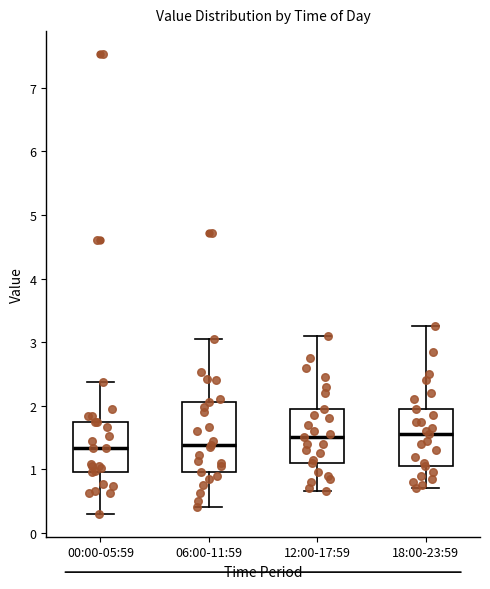

Reading left to right, read every box against the y-axis: the position of its median line, the range the box covers, and the ends of its whiskers. The values are not printed on the chart, so give them approximately, as read against the axis.

00:00-05:59: median 1.3, box 1.0 to 1.8, whiskers 0.3 to 2.4
06:00-11:59: median 1.4, box 1.0 to 2.1, whiskers 0.4 to 3.1
12:00-17:59: median 1.5, box 1.1 to 2.0, whiskers 0.7 to 3.1
18:00-23:59: median 1.6, box 1.1 to 2.0, whiskers 0.7 to 3.3